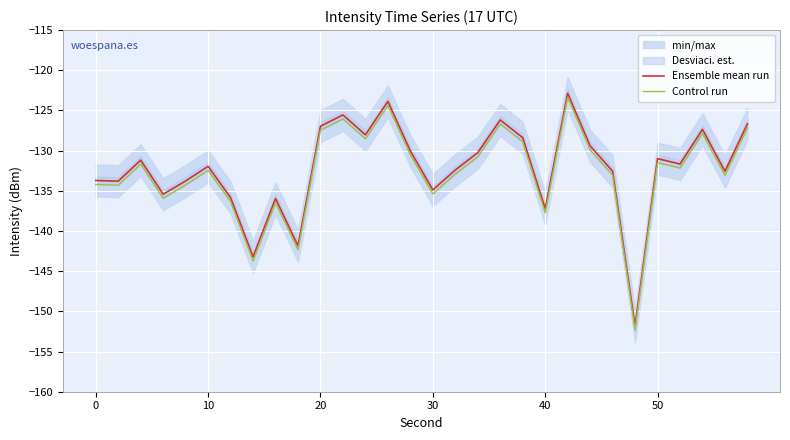

How many values in the Ensemble mean run series are below -131?

17